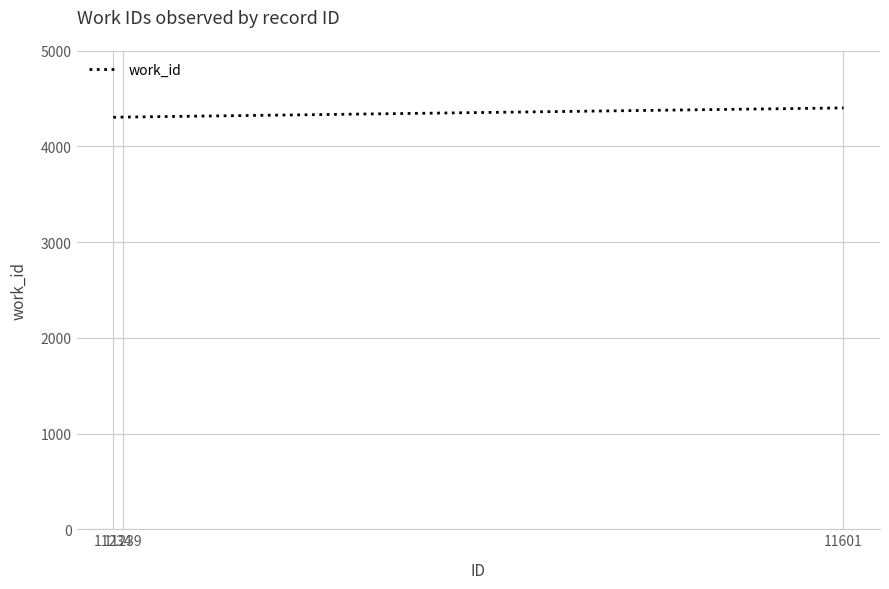

What value does the data have at 11239, to the nearest 10?

4310